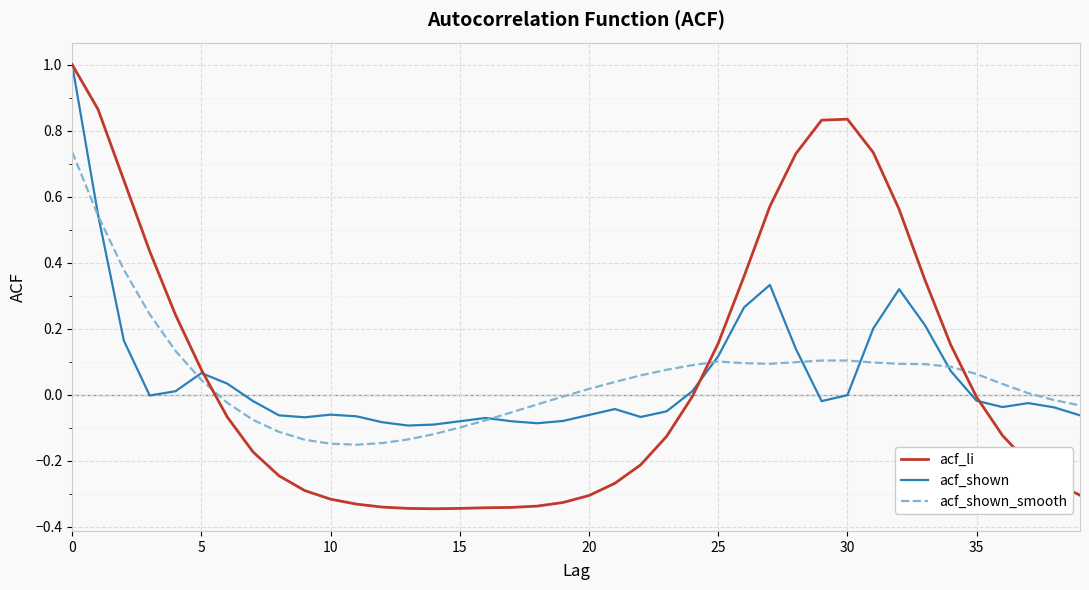

Which series has the largest range (max minus min)?

acf_li